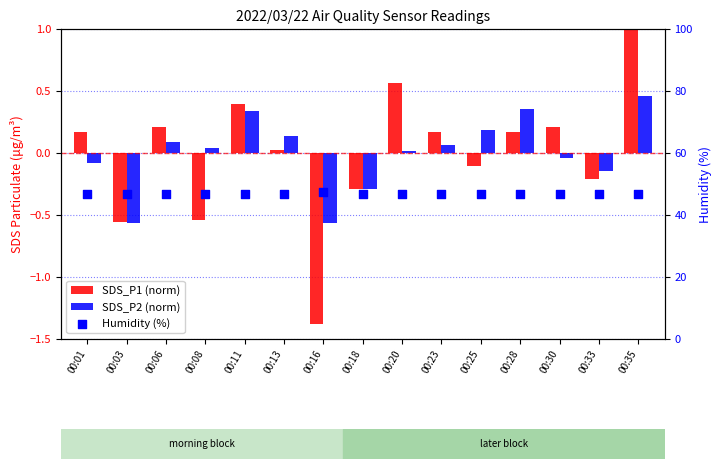

Which series contains the lowest Y value?

SDS_P1 (norm)